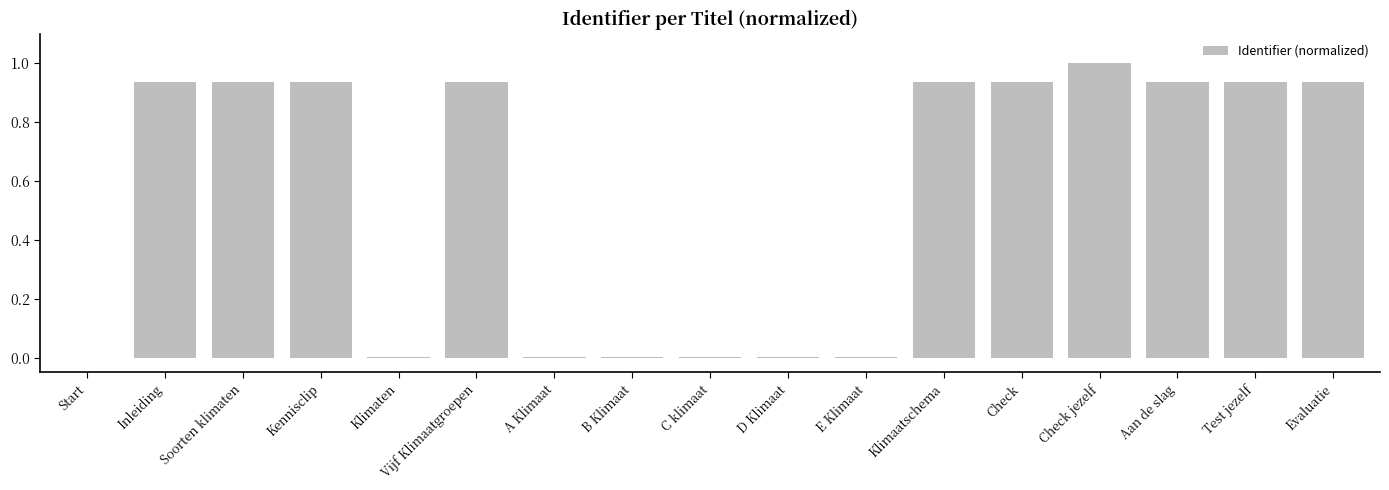

What is the sum of all values?

9.4